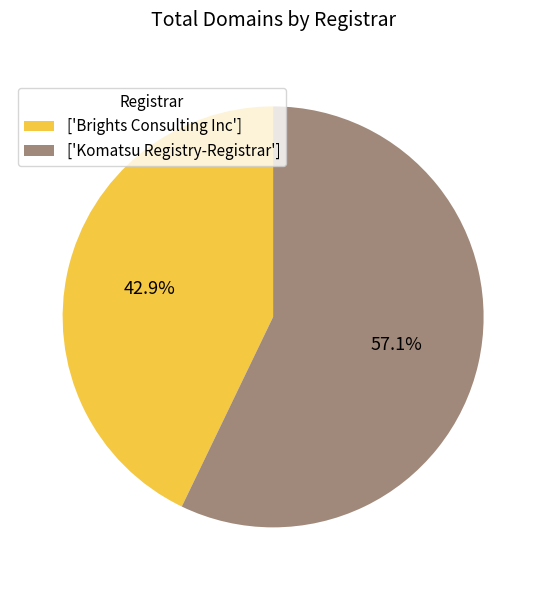

Combined, do ['Brights Consulting Inc'] and ['Komatsu Registry-Registrar'] account for over 50%?

Yes